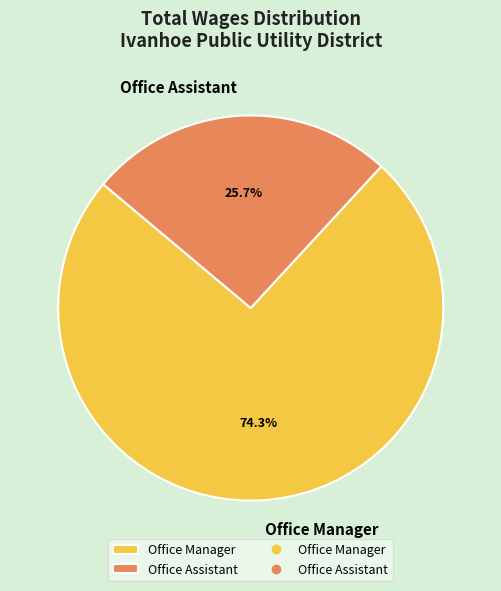

Do Office Assistant and Office Manager together represent more than half of the pie?

Yes